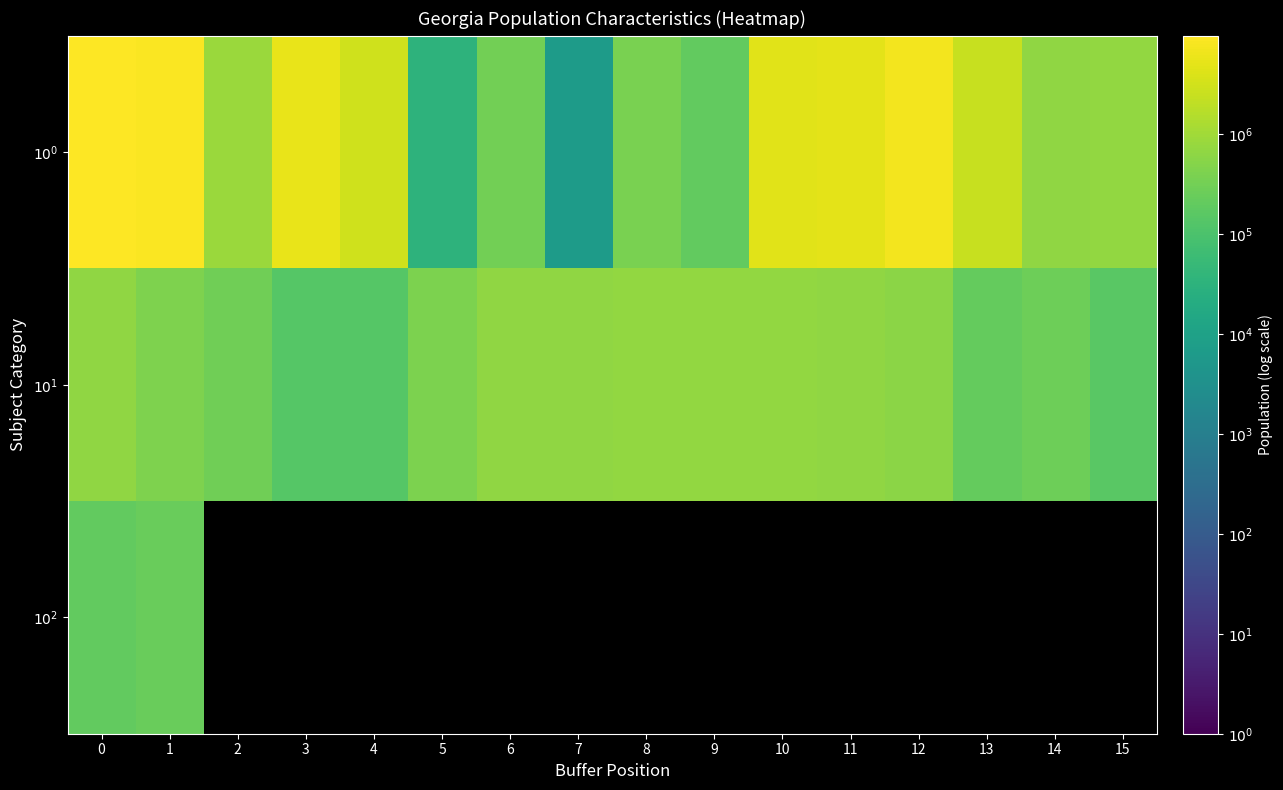

List the series in order of their peak value, lowest first.

$10^2$, $10^1$, $10^0$